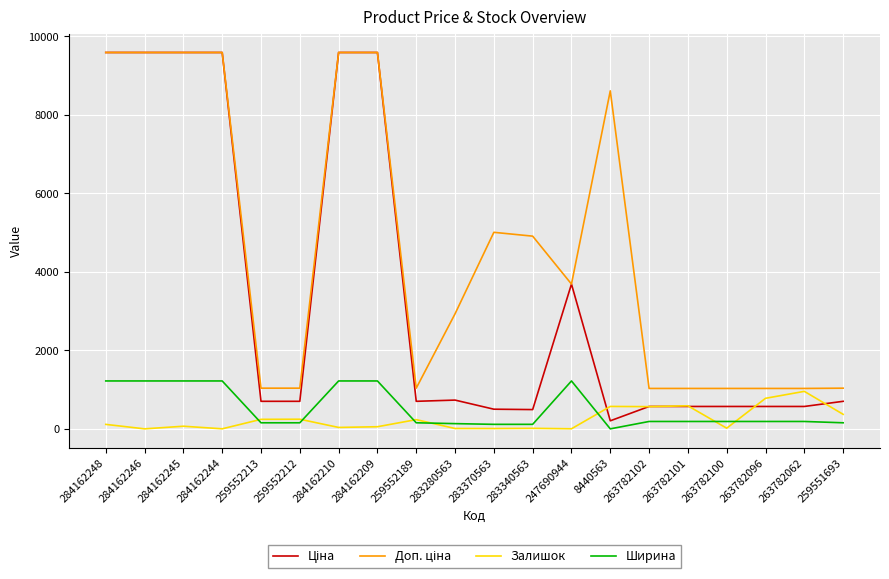

The Ширина series shows 115.0 at 283370563. True or false?

True